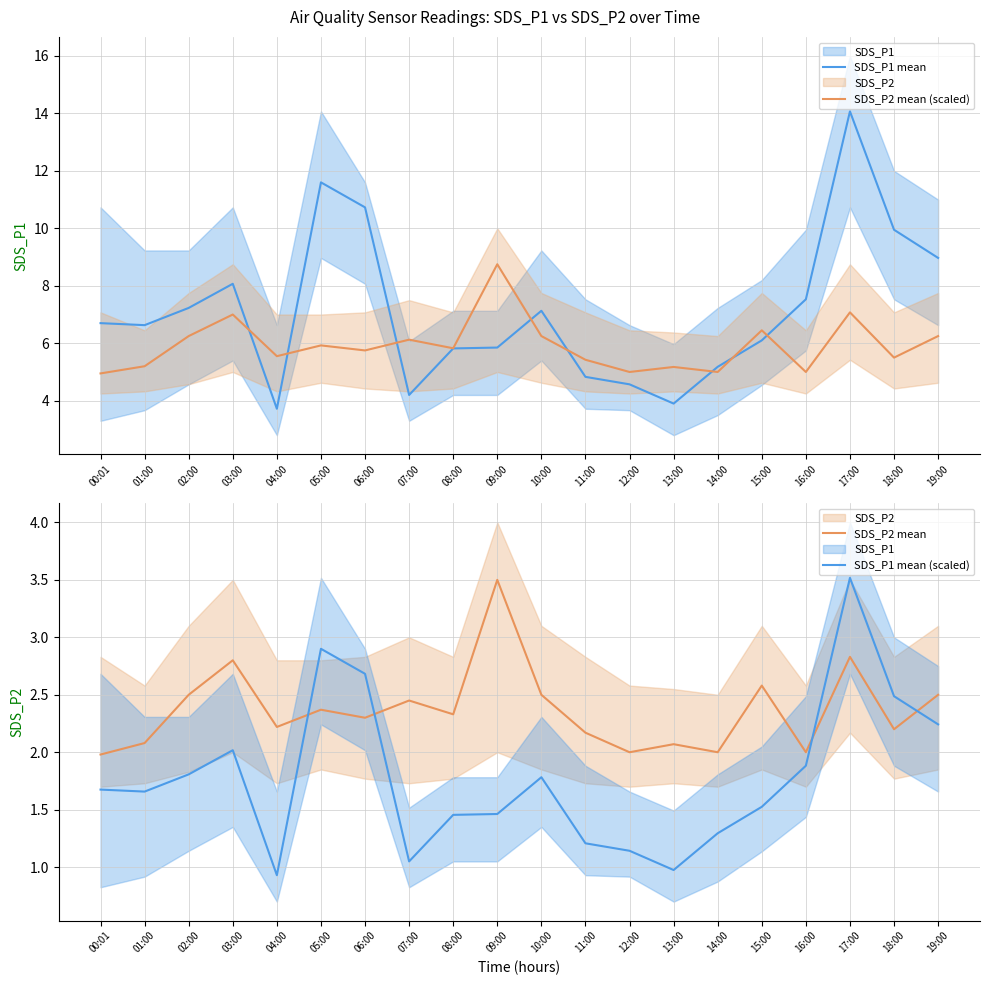

Which category has the lowest value across all series?

04:00